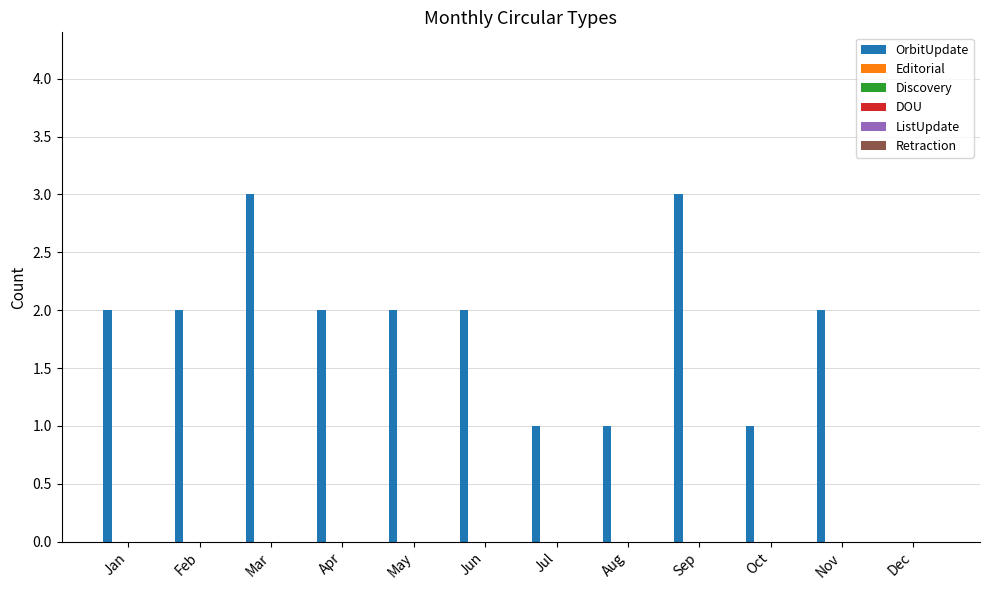

What is the maximum value shown in the chart?

3